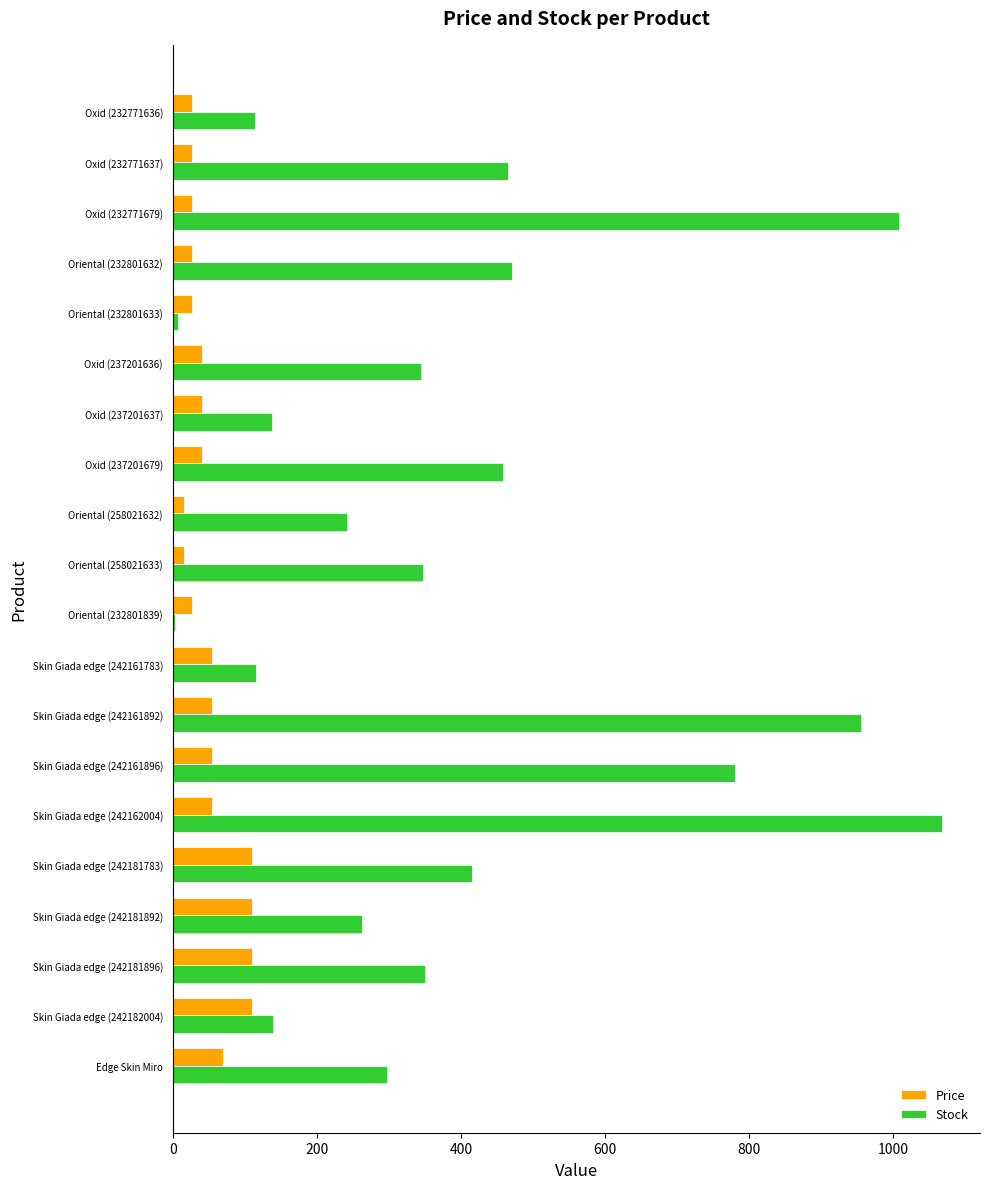

Which label corresponds to the largest value in the chart?

Skin Giada edge (242162004)